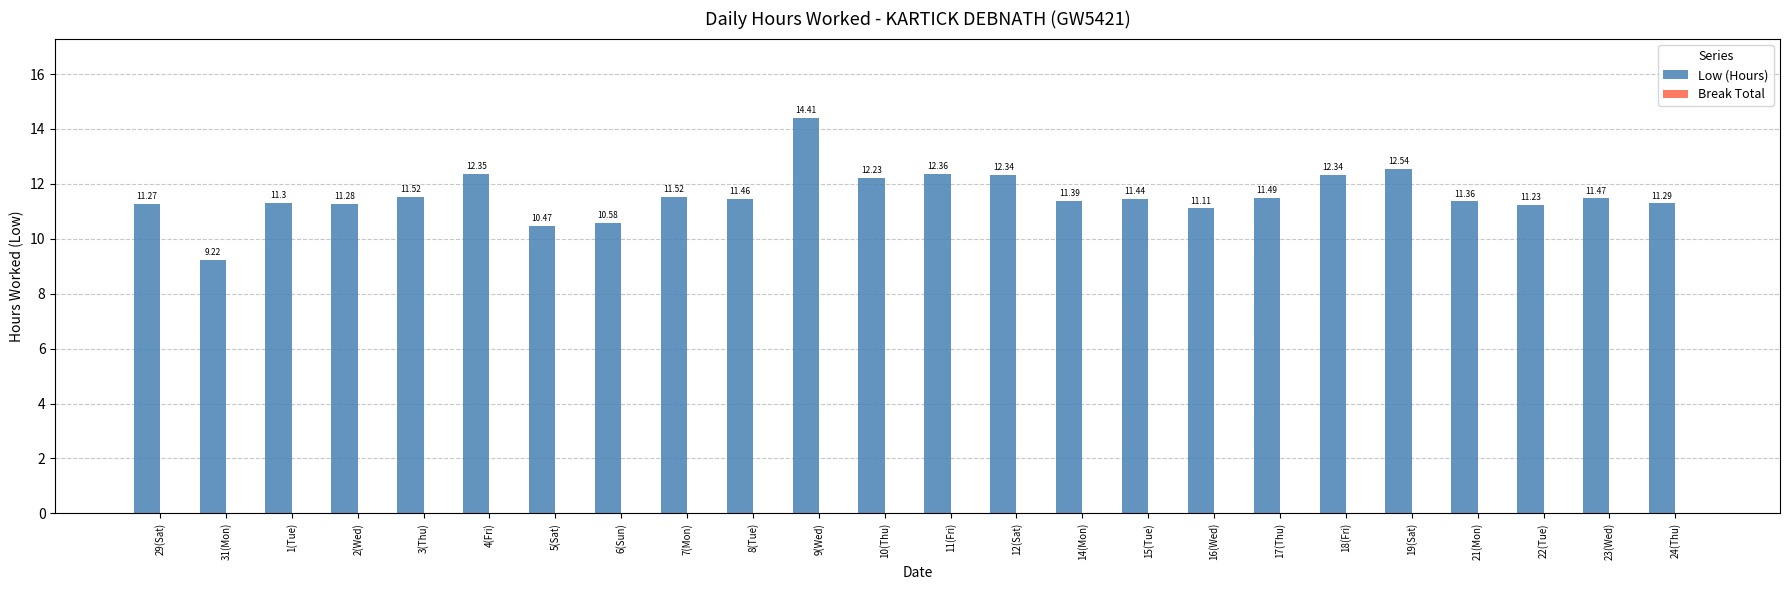

How many bars are there in total?

24